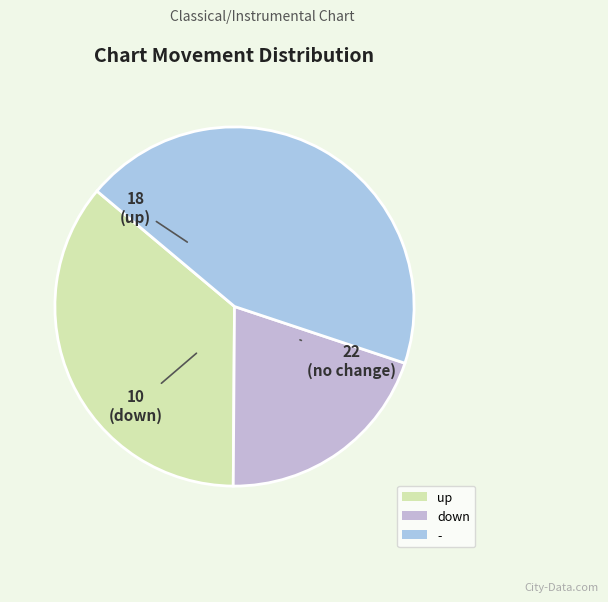

What percentage is the up slice, to the nearest percent?

36%